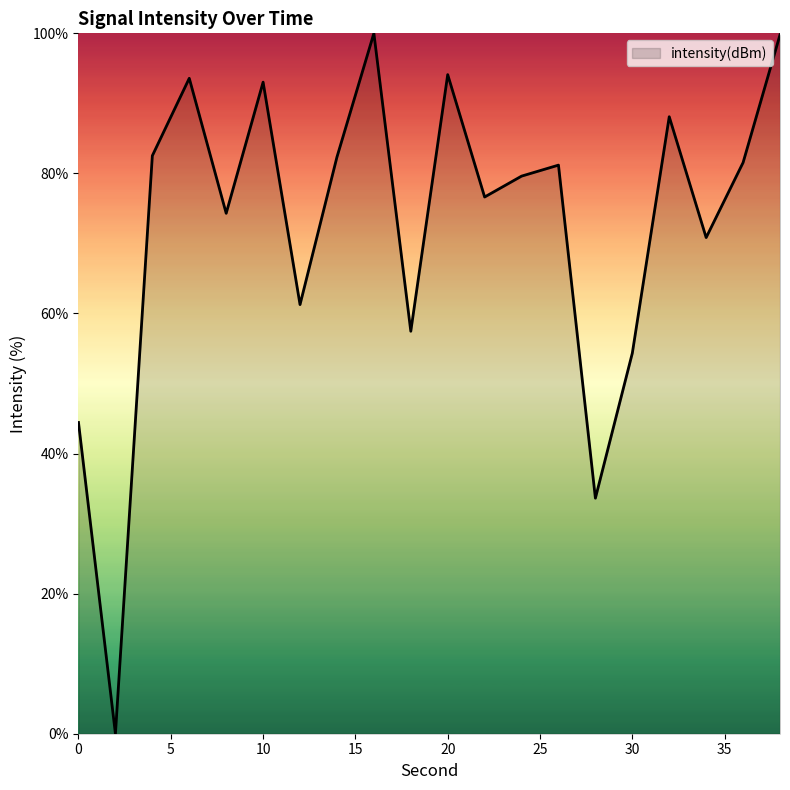

What is the difference between the maximum and minimum values?

100.0